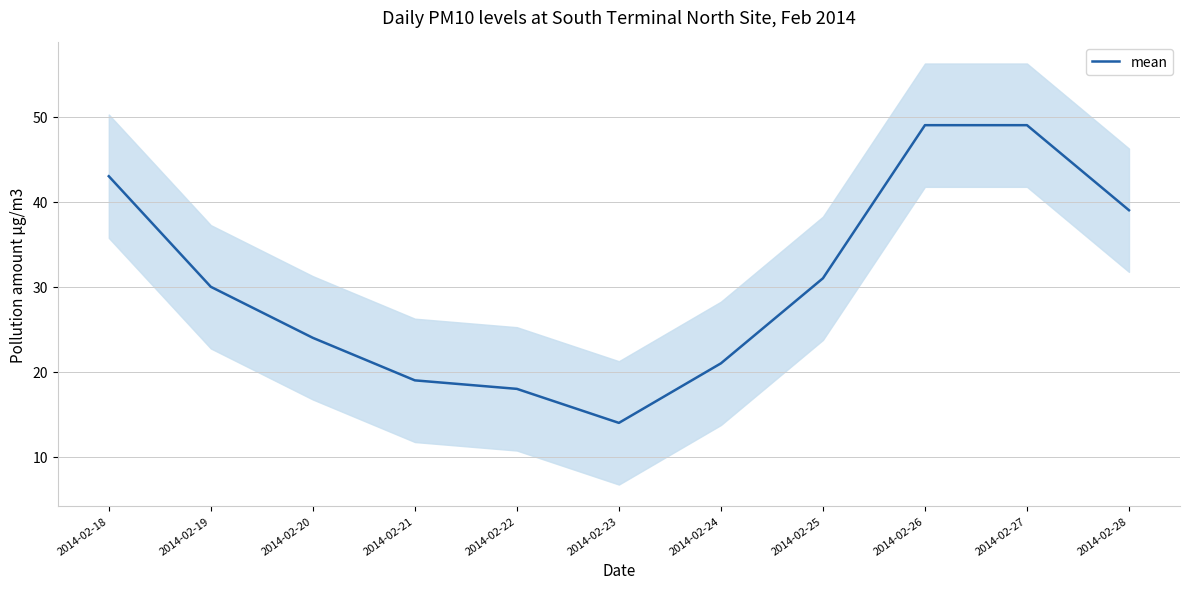

List the labels in order of value, smallest first.

2014-02-23, 2014-02-22, 2014-02-21, 2014-02-24, 2014-02-20, 2014-02-19, 2014-02-25, 2014-02-28, 2014-02-18, 2014-02-26, 2014-02-27